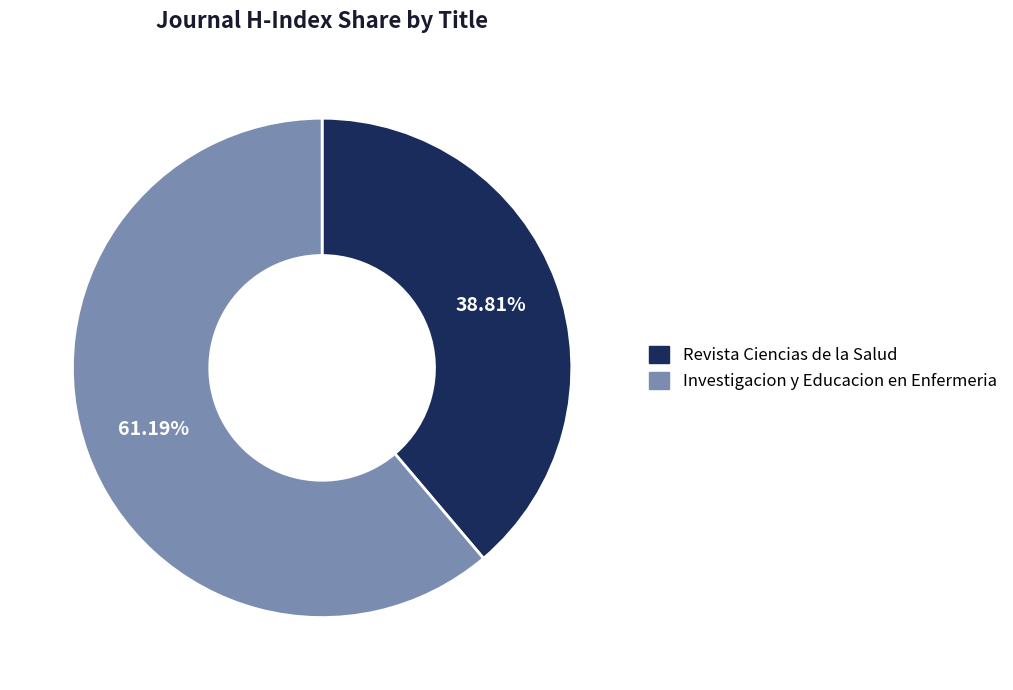

Do Revista Ciencias de la Salud and Investigacion y Educacion en Enfermeria together represent more than half of the pie?

Yes